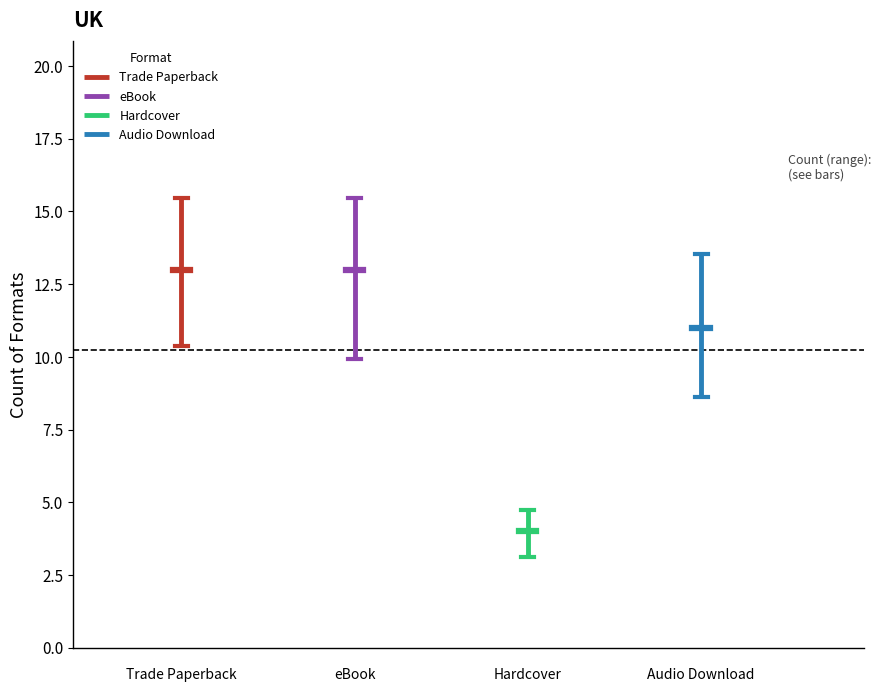

What is the lowest value of the Trade Paperback series?

10.4